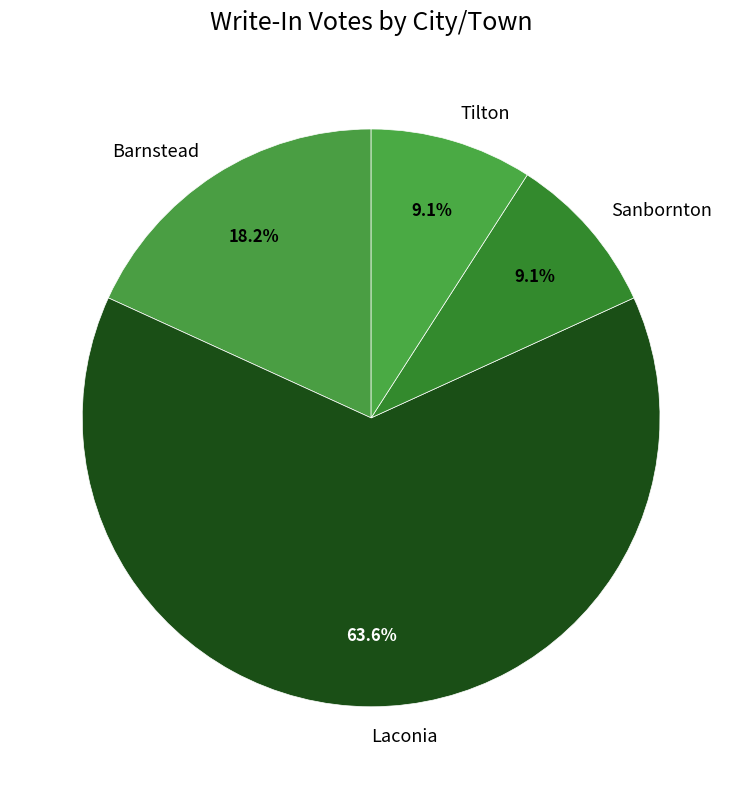

What is the largest slice in the pie chart?

Laconia